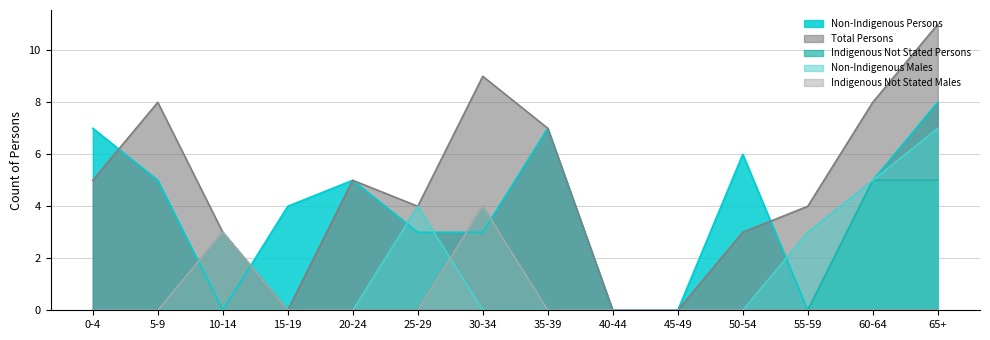

At which category does Indigenous Not Stated Males reach its first local peak?

10-14